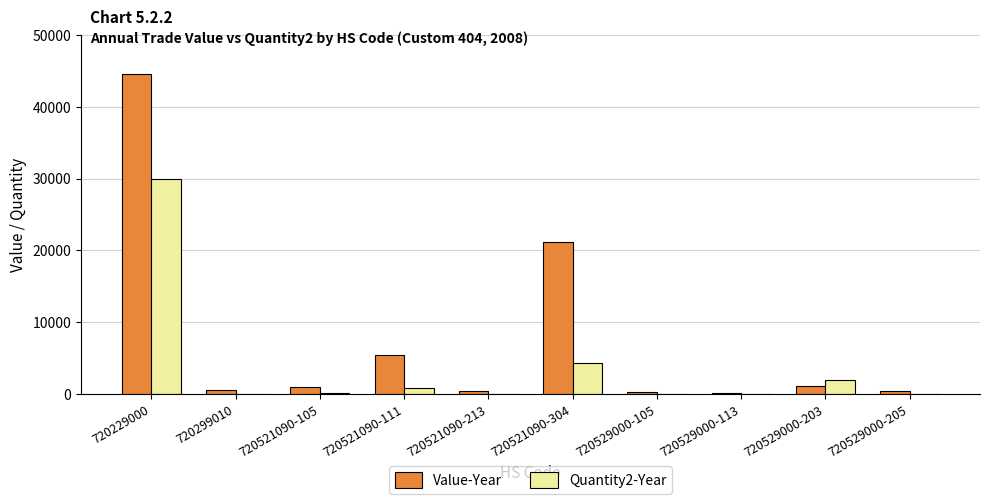

Which series has the largest total across all categories?

Value-Year